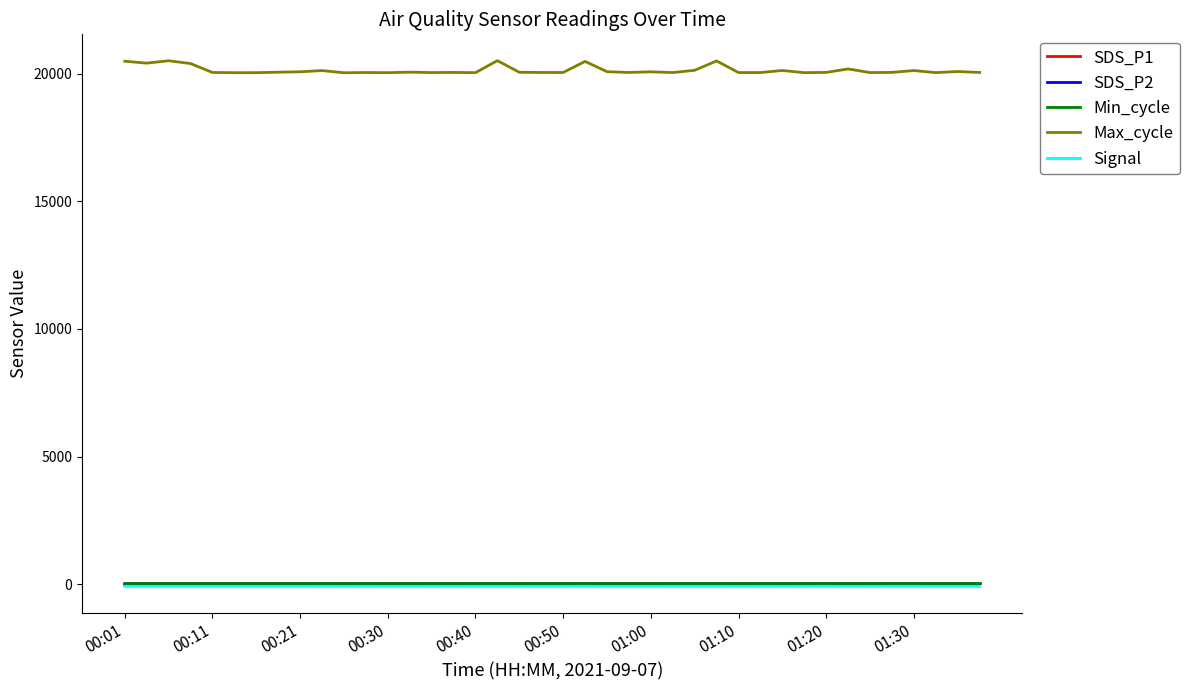

Which series has the largest total across all categories?

Max_cycle